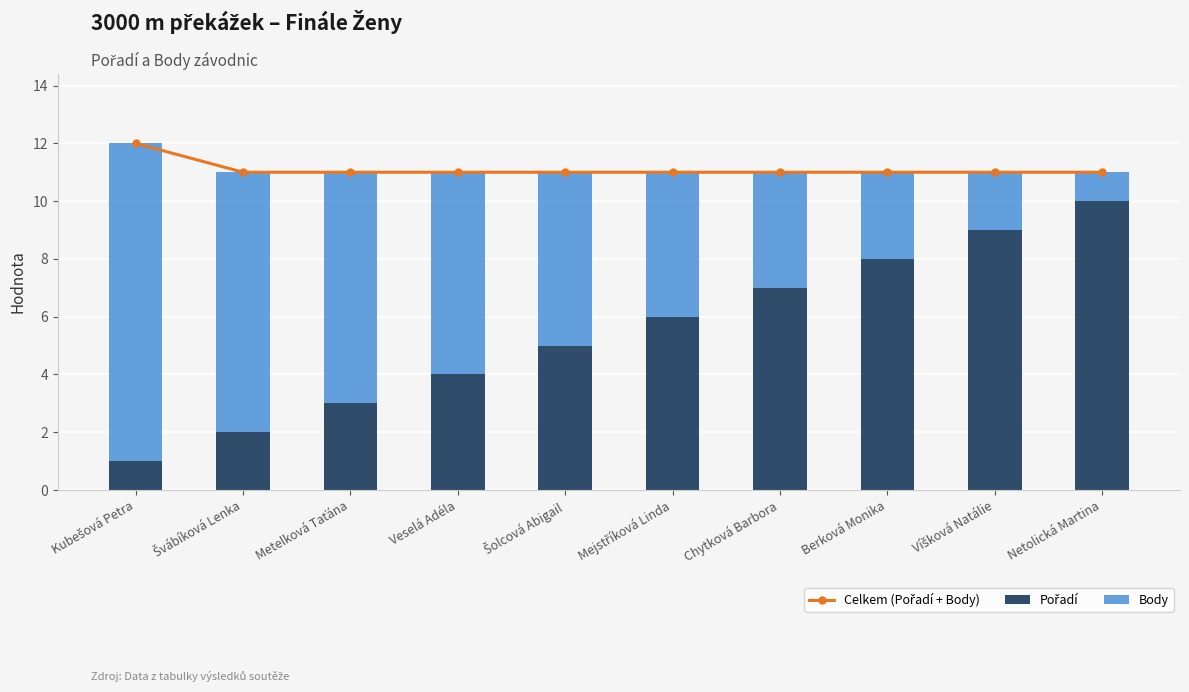

What is the total value across all series at Šolcová Abigail?

22